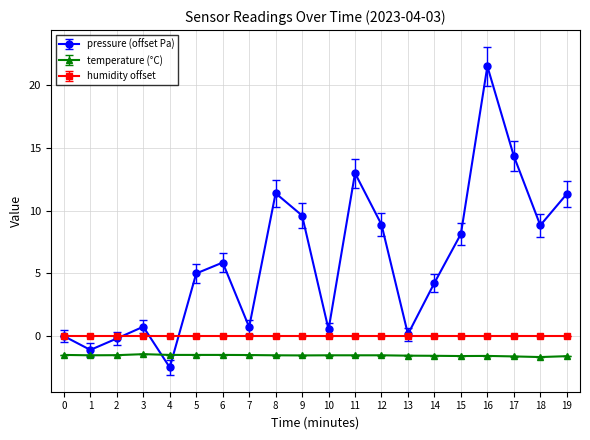

List the series in order of their overall mean, lowest first.

temperature (°C), humidity offset, pressure (offset Pa)